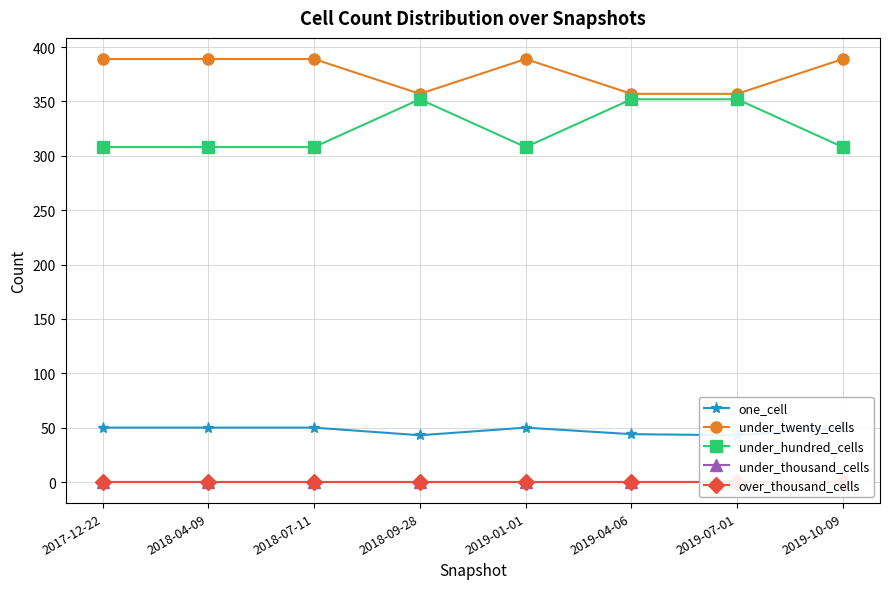

What are all the series names shown in the legend?

one_cell, under_twenty_cells, under_hundred_cells, under_thousand_cells, over_thousand_cells